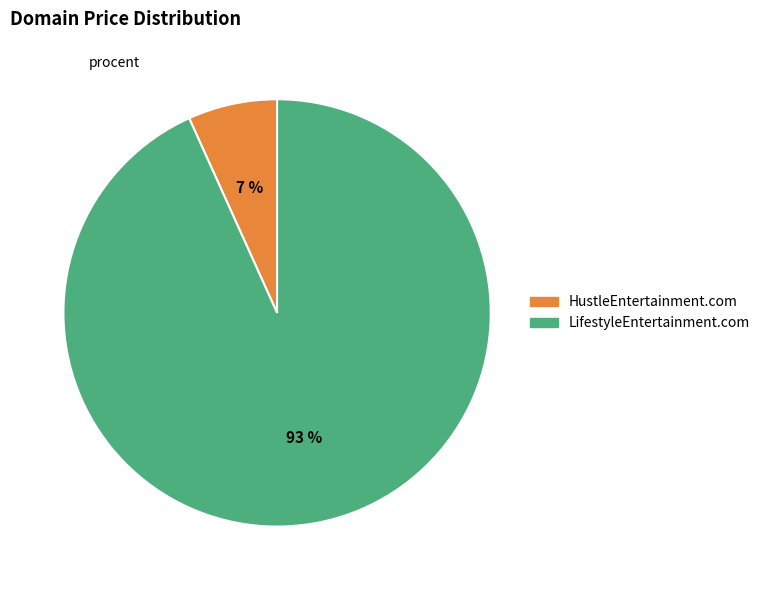

To the nearest percent, what is the difference between the largest and smallest slice percentages?

86%